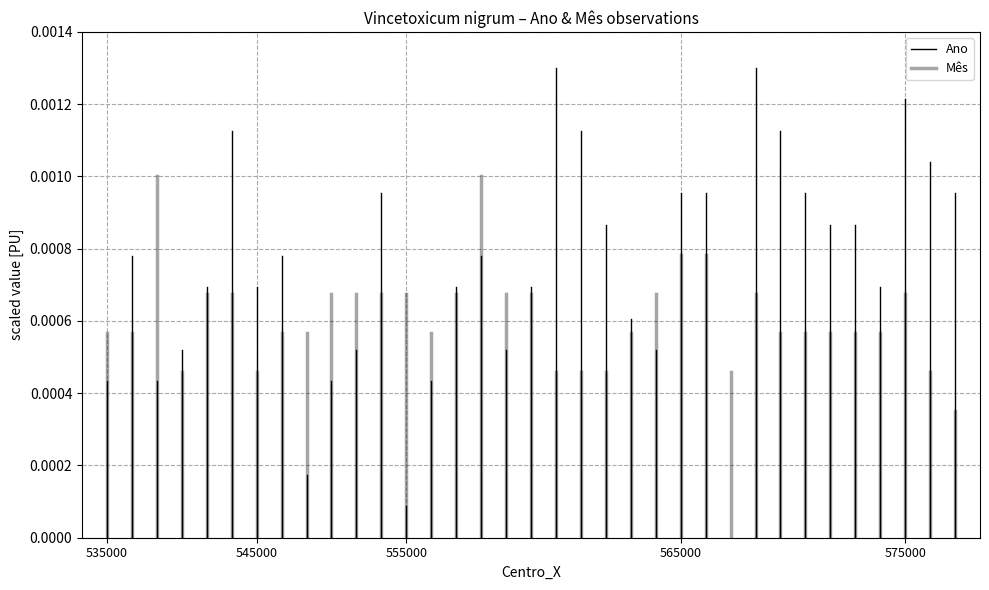

Between 545000 and 535000, which is larger?

545000